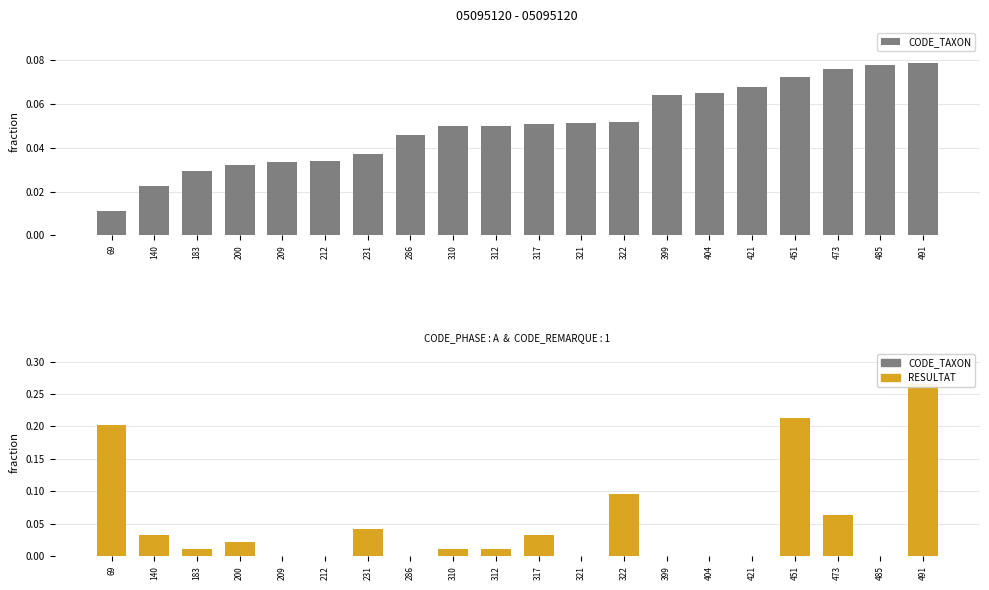

How many values in the RESULTAT series exceed 0?

12